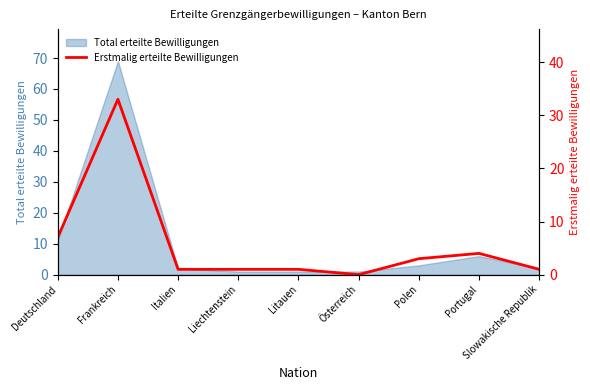

Reading right to left, what are all the values shown in this chart?

Slowakische Republik=1	Portugal=4	Polen=3	Österreich=0	Litauen=1	Liechtenstein=1	Italien=1	Frankreich=33	Deutschland=7